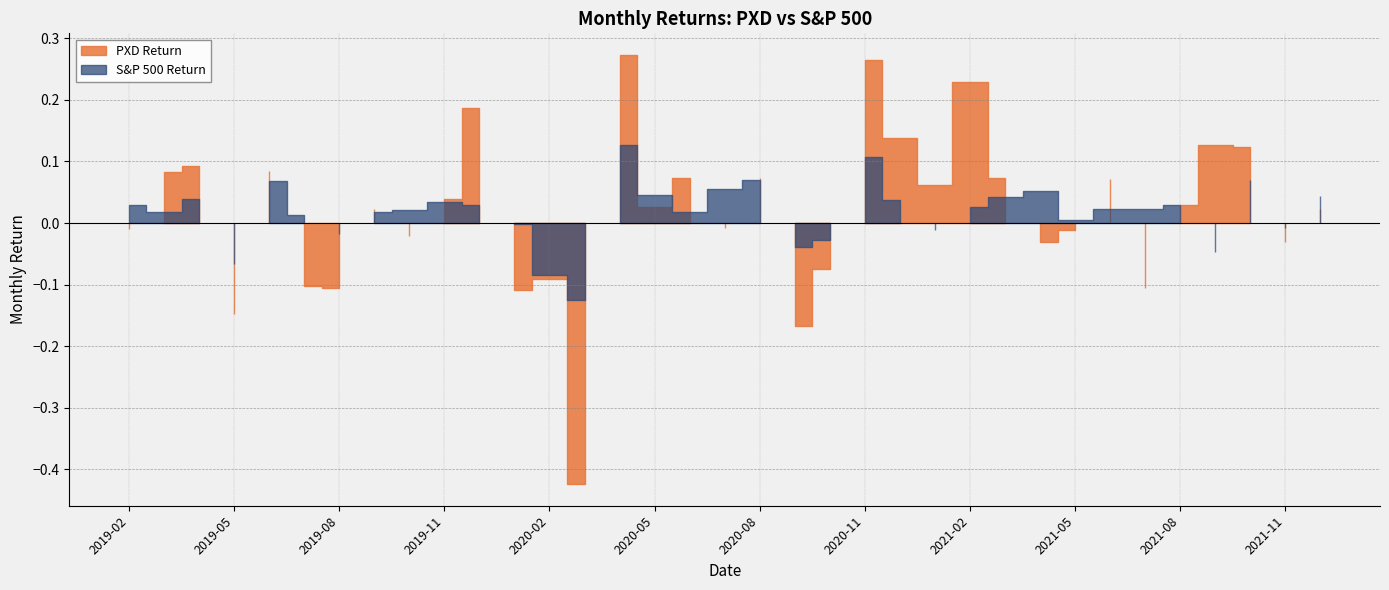

Rank the series by their maximum value, from lowest to highest.

S&P 500 Return, PXD Return